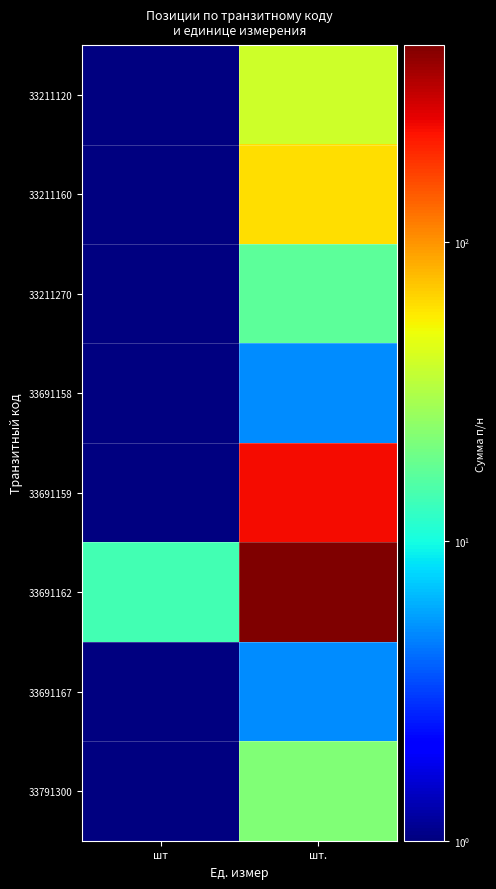

How many data points does each series have?

2